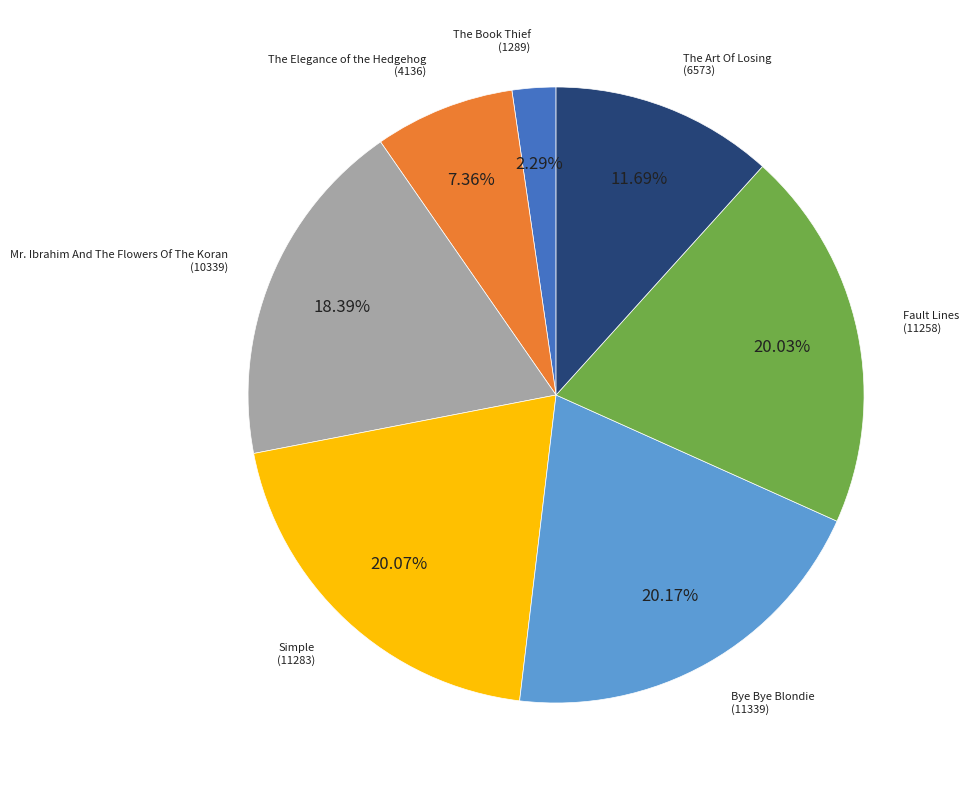

Is there any slice that represents more than half of the pie?

No